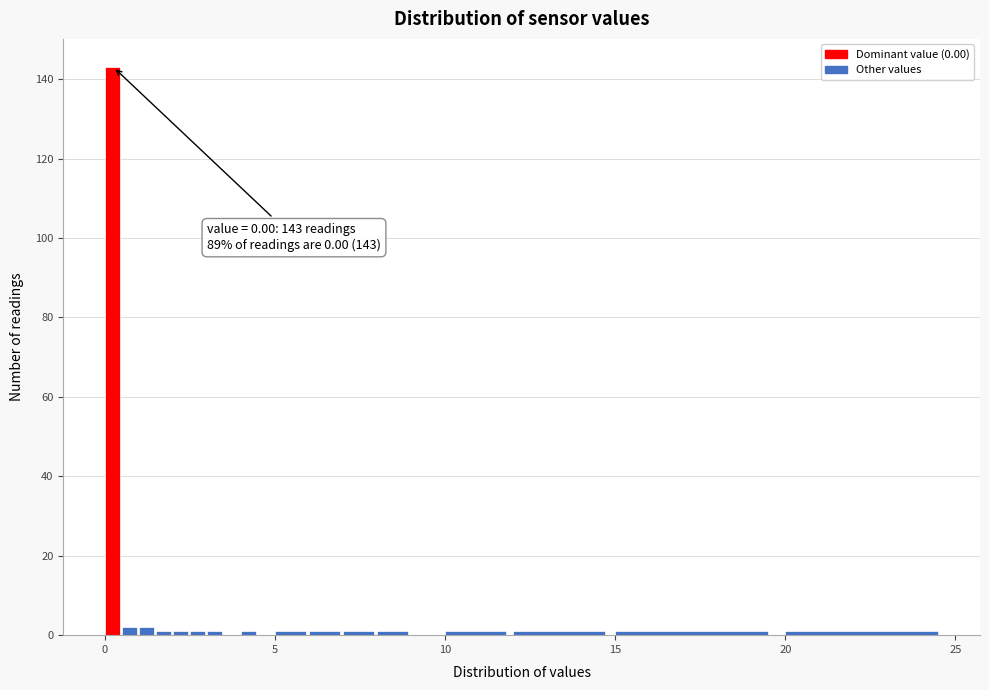

Read against the x-axis, roughly where is the centre of the tallest bar?

0.0